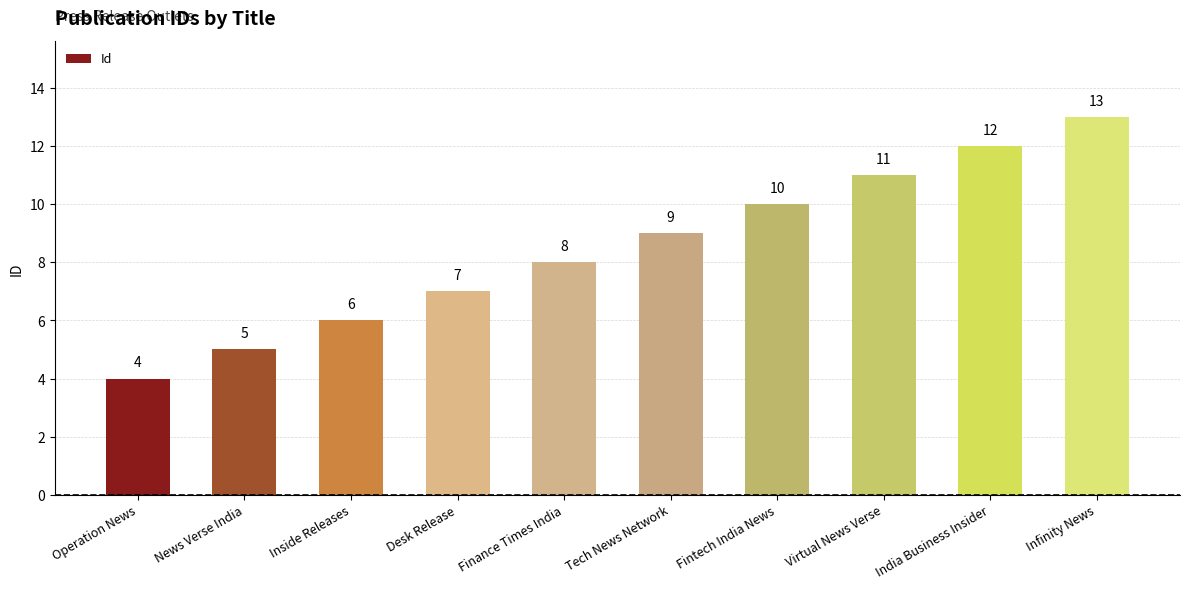

Are the bars grouped side by side (vs. stacked)?

No